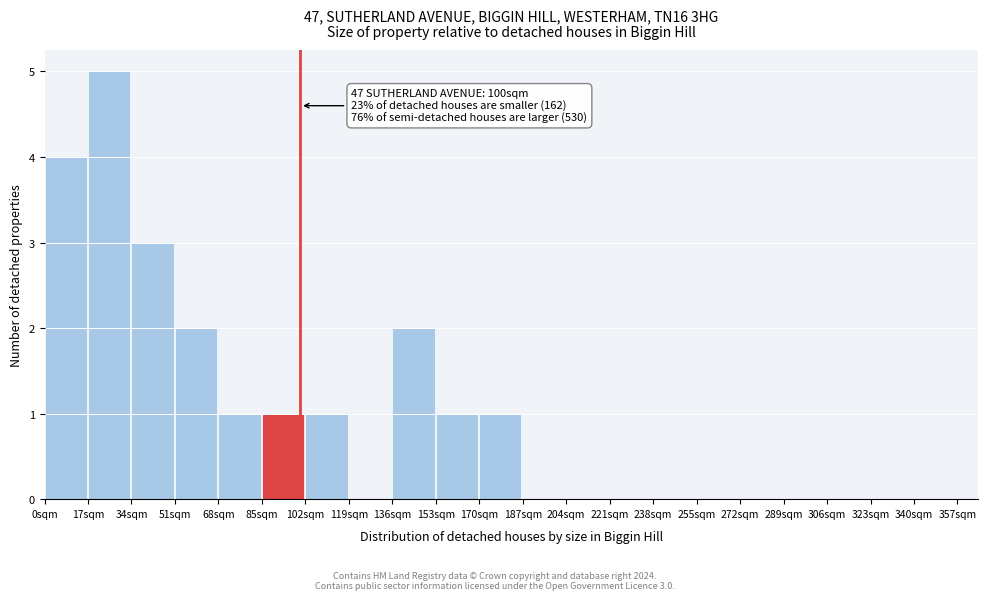

Over which range of the x-axis is the bar tallest?

17 to 34